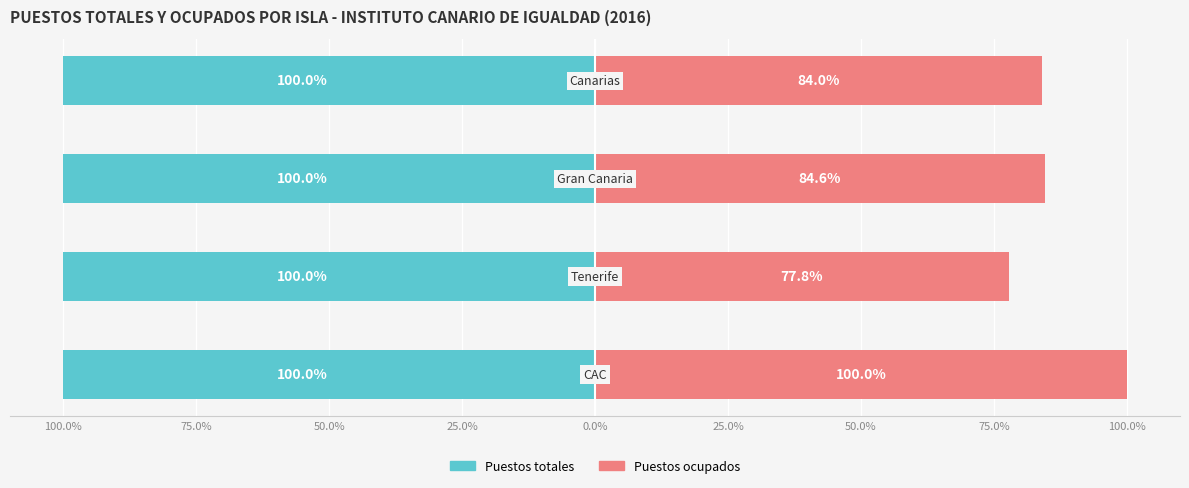

What is the approximate value of Puestos ocupados at 25.0%?

84.0